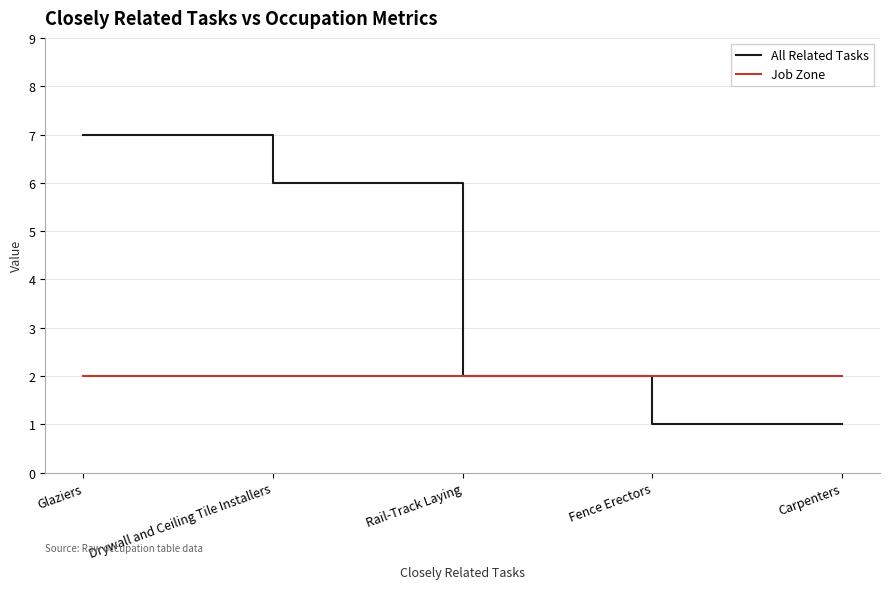

What is the difference between the highest and lowest values at Carpenters?

1